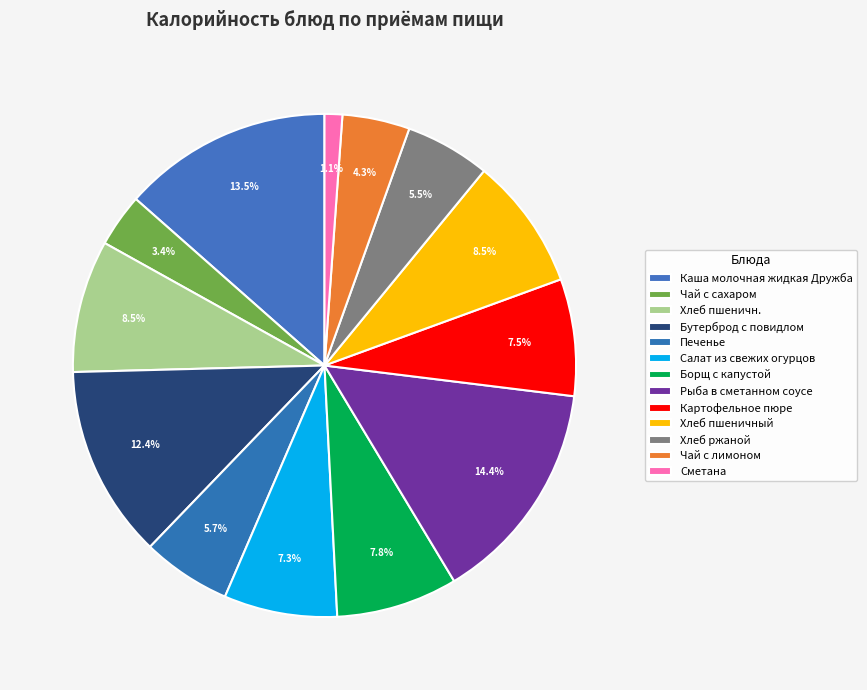

True or false: Печенье accounts for 12% of the total.

False